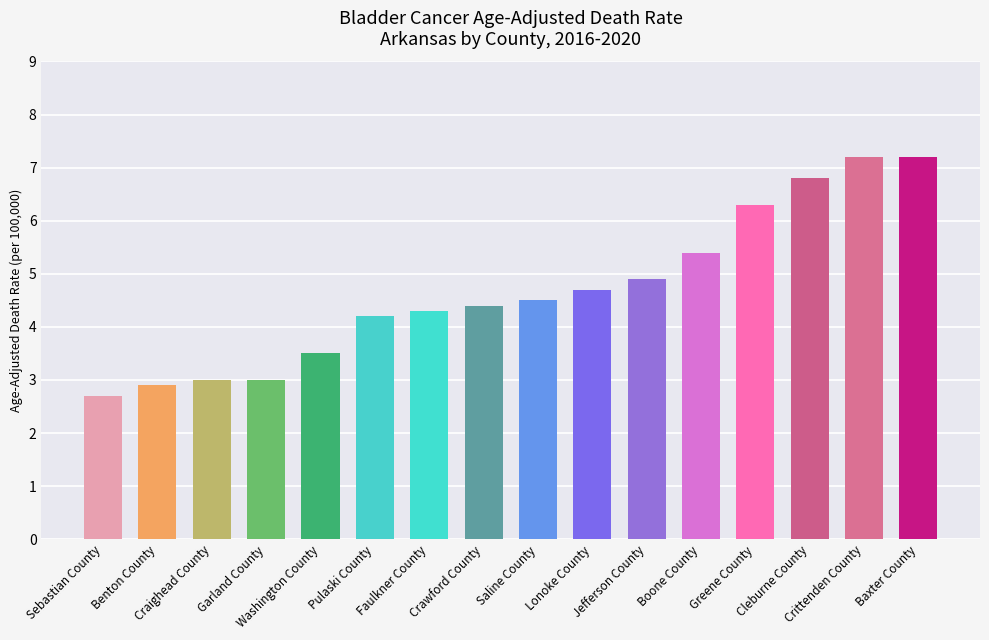

Where does the data first go above 4?

Pulaski County